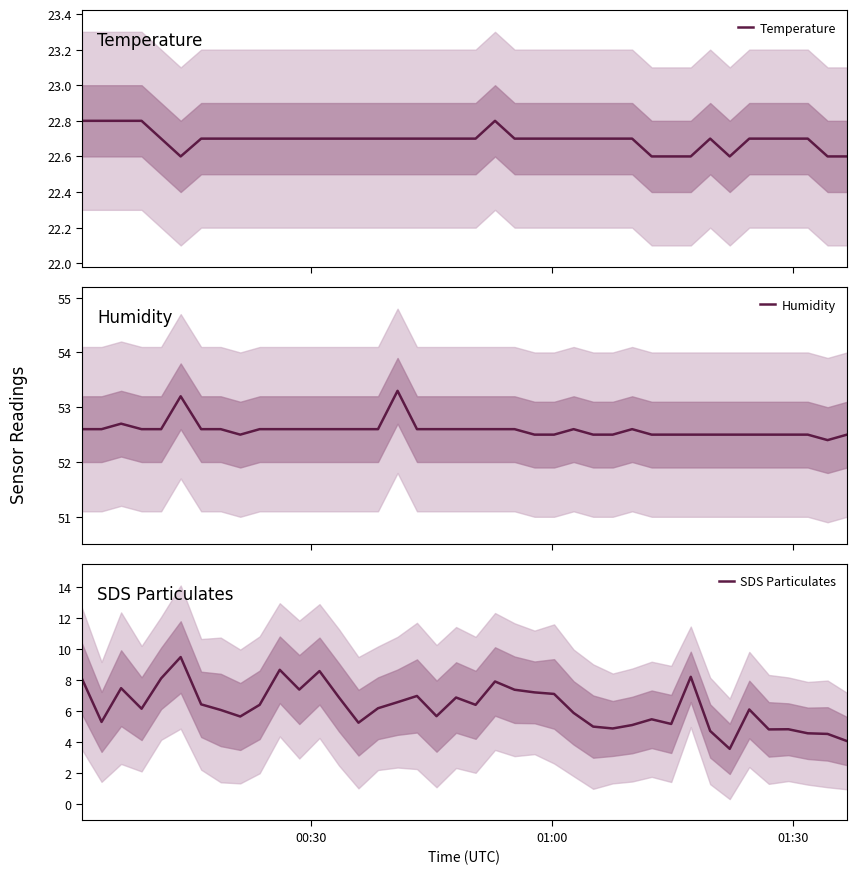

How many categories are shown in the chart?

40